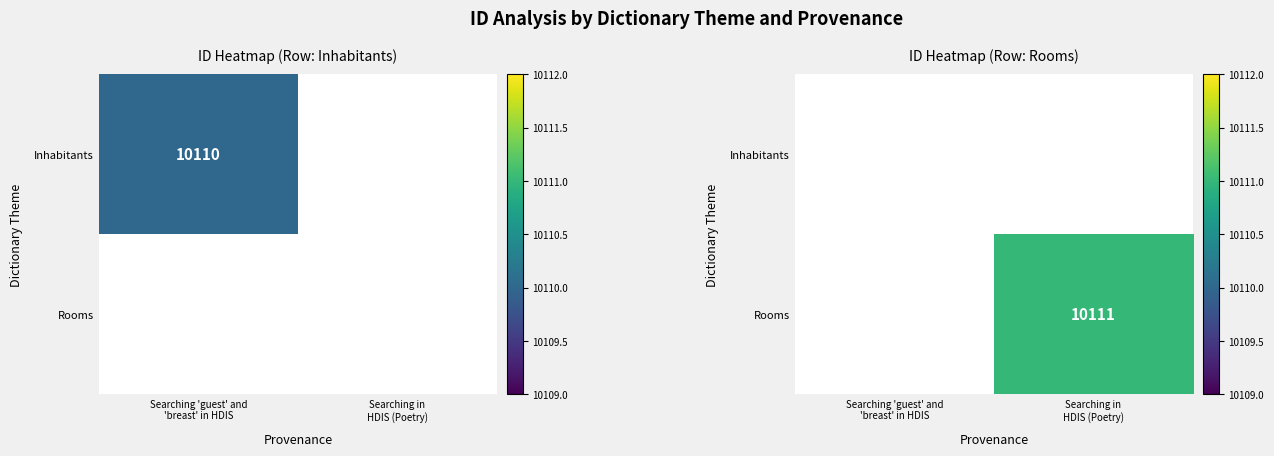

Rank the series by their average value, from lowest to highest.

Inhabitants, Rooms